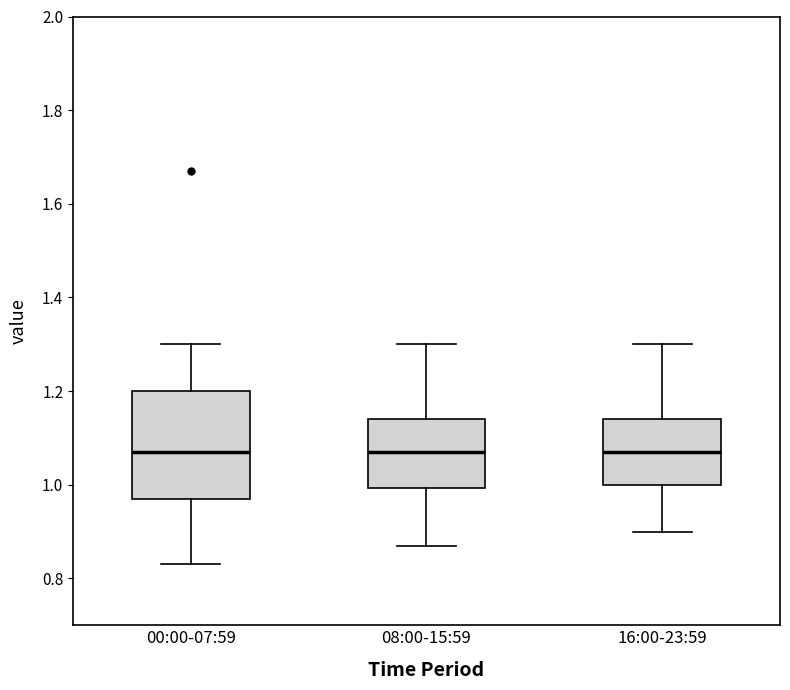

Reading left to right, transcribe this box plot: for each box, give where its median line is, the range the box spans, and where its two whiskers end, as read against the y-axis. The values are not printed on the chart, so give them approximately, as read against the axis.

00:00-07:59: median 1.08, box 0.98 to 1.20, whiskers 0.84 to 1.30
08:00-15:59: median 1.08, box 1.00 to 1.14, whiskers 0.88 to 1.30
16:00-23:59: median 1.08, box 1.00 to 1.14, whiskers 0.90 to 1.30